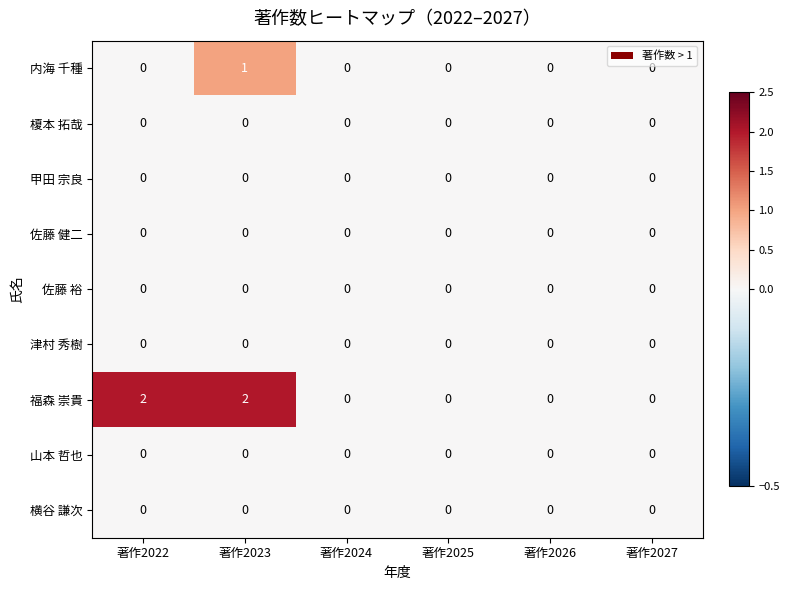

Which series has the widest spread of values?

福森 崇貴